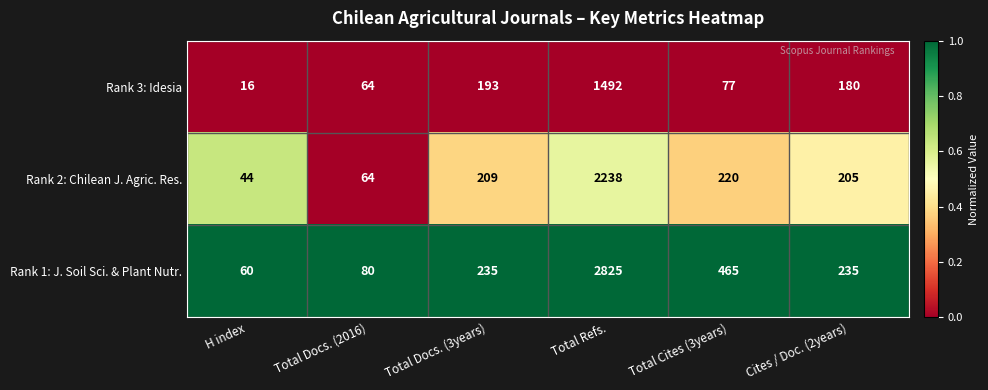

What is the average value of the Rank 2: Chilean J. Agric. Res. series?

497